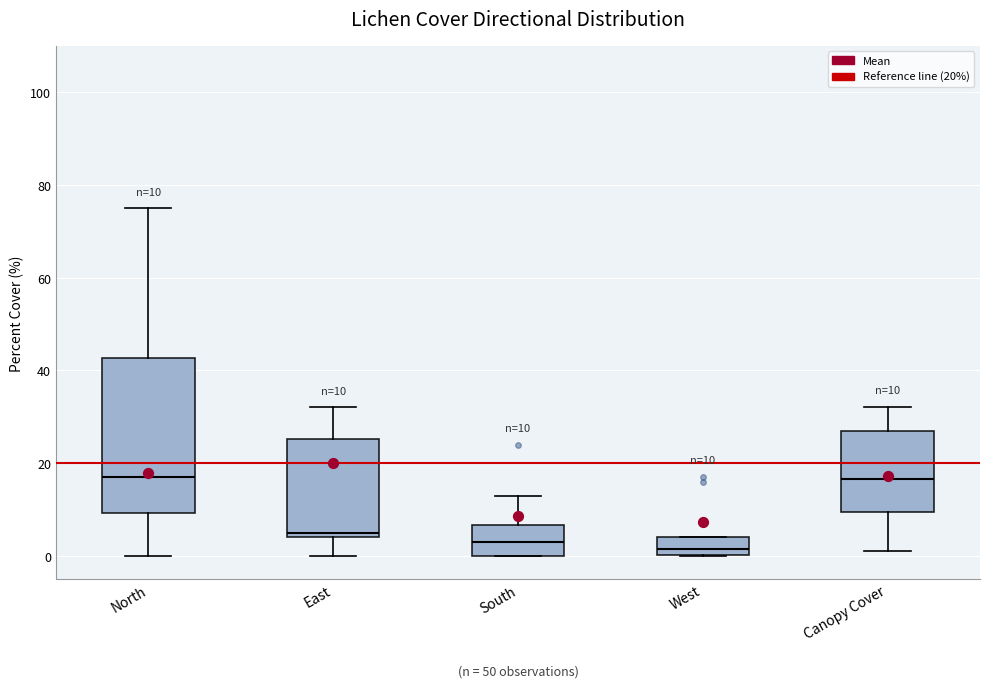

Comparing the boxes themselves (not the whiskers), which one is the tallest?

North